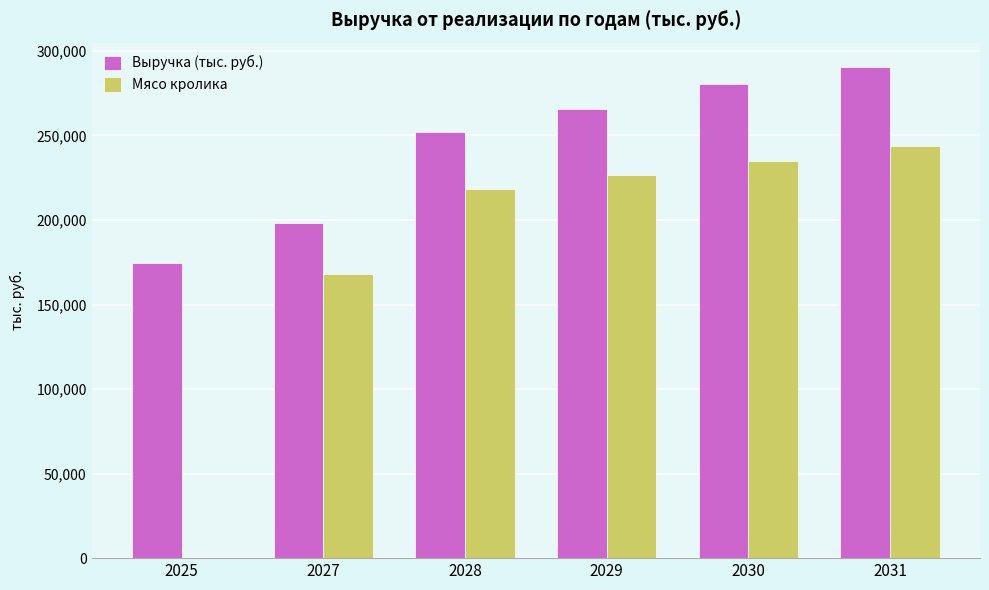

Which series has the largest total across all categories?

Выручка (тыс. руб.)